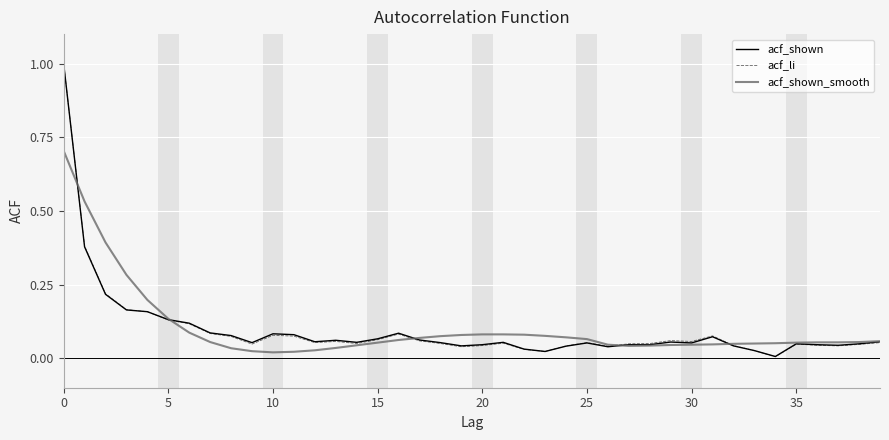

How many times do acf_shown_smooth and acf_li cross each other?

5